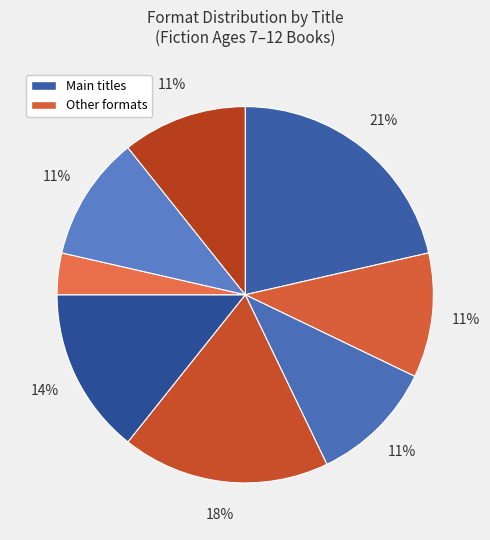

To the nearest percent, what is the average slice percentage?

12%